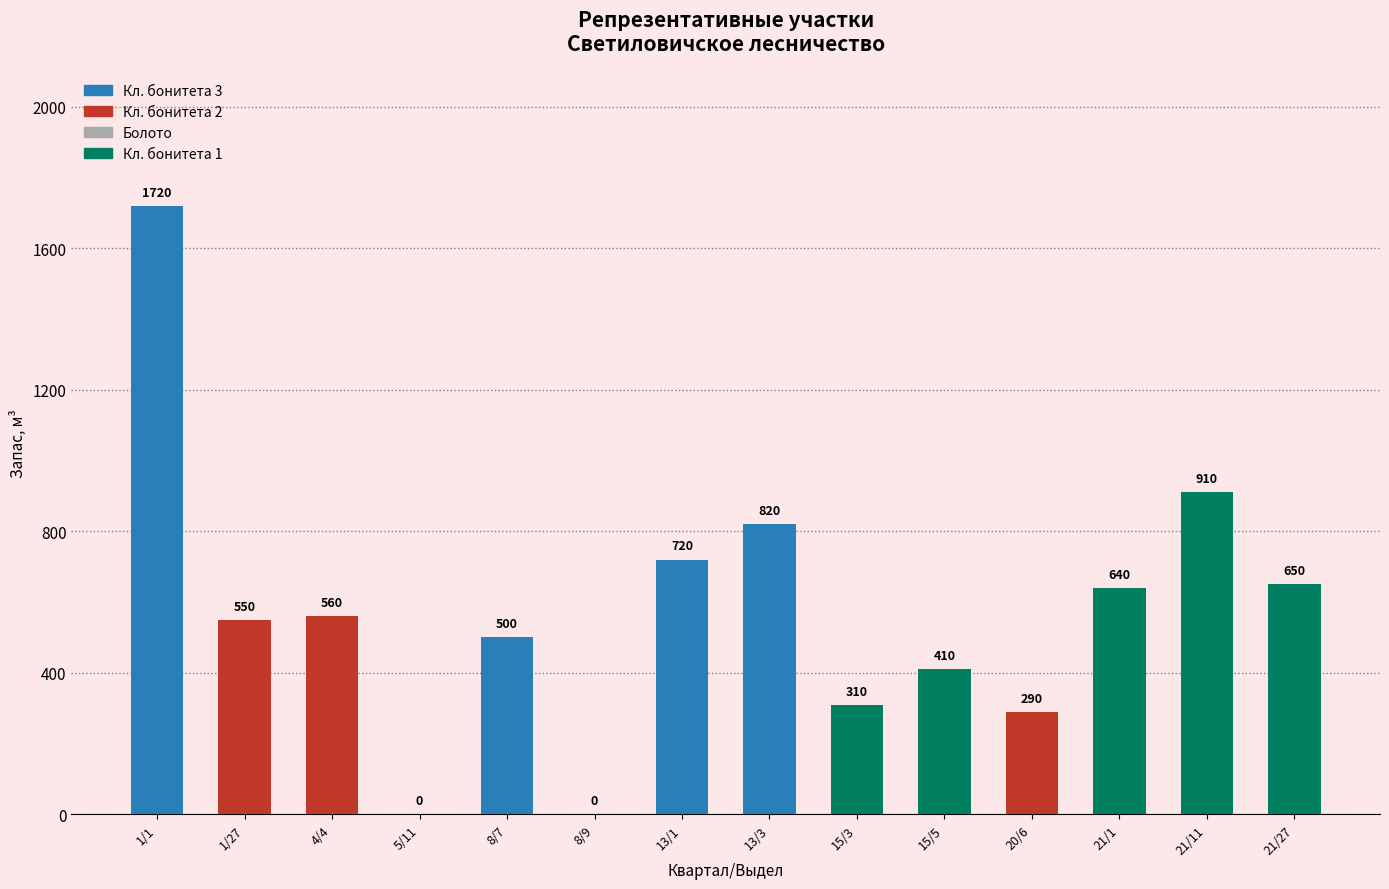

True or false: запас has a value of 290.0 at 20/6.

True